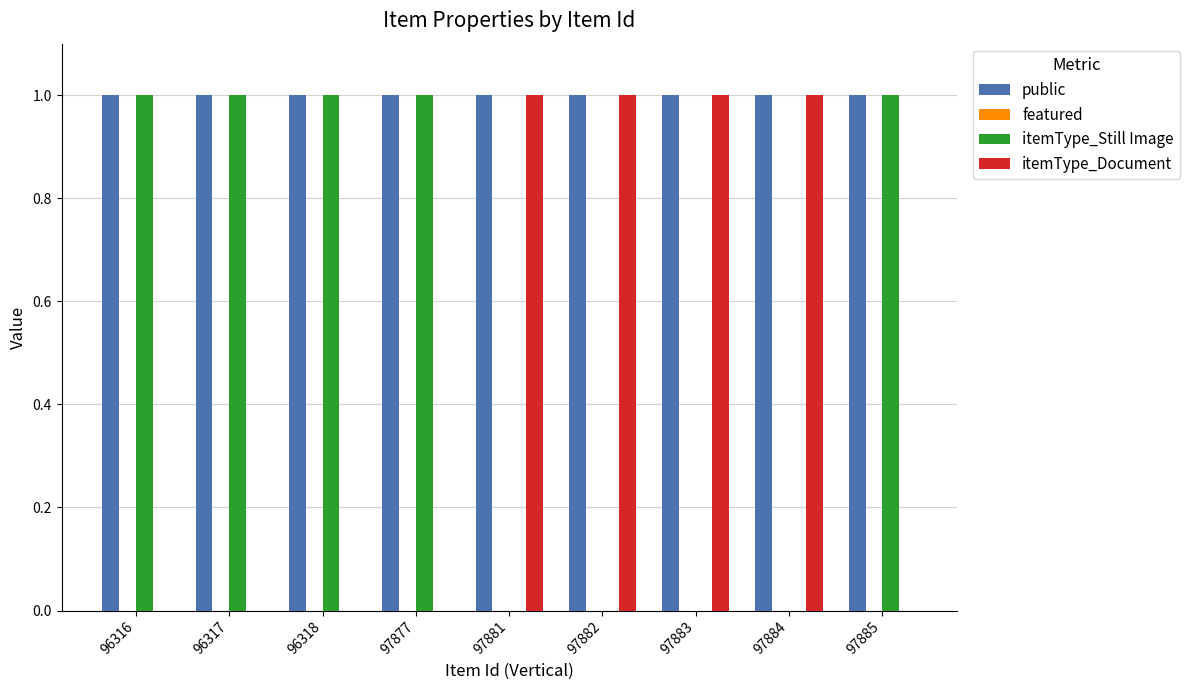

The itemType_Still Image series shows 0 at 97884. True or false?

True